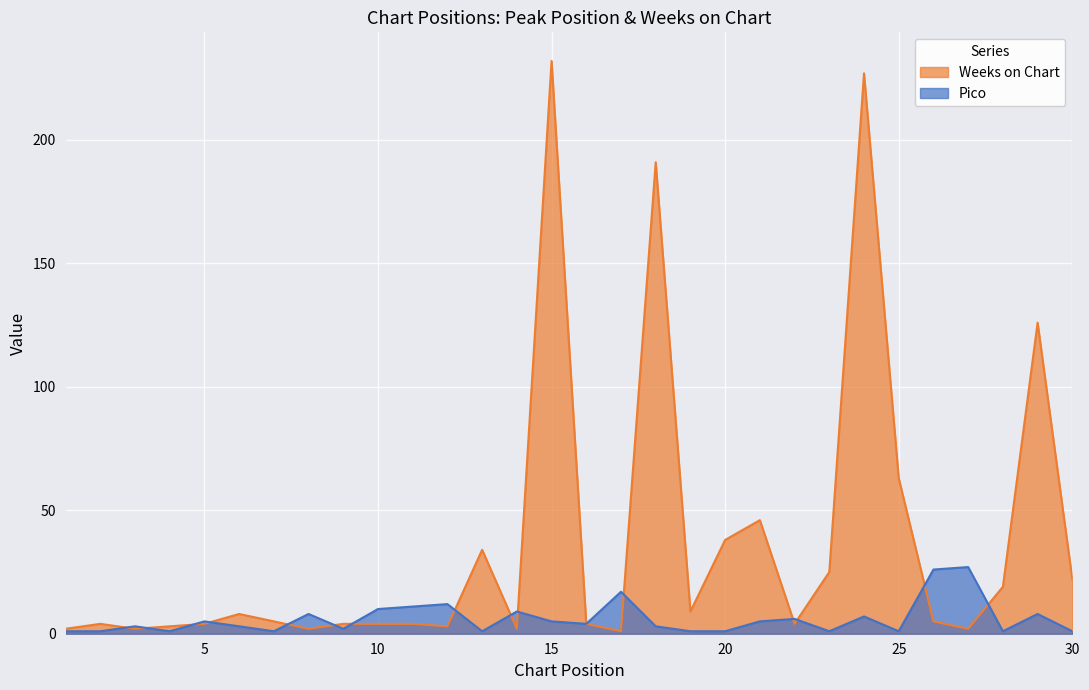

At which category does the chart reach its peak across all series?

15